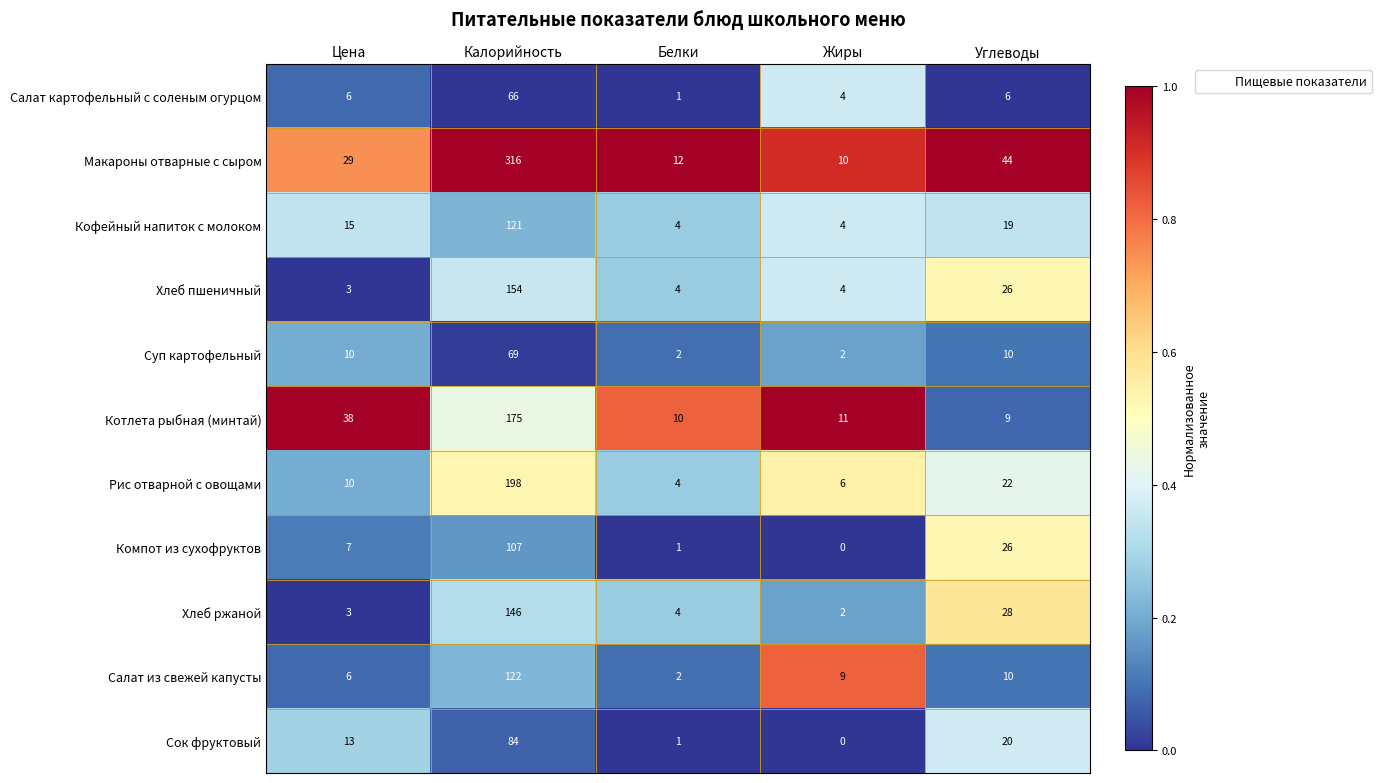

Which series changed the most between Калорийность and Белки?

Макароны отварные с сыром